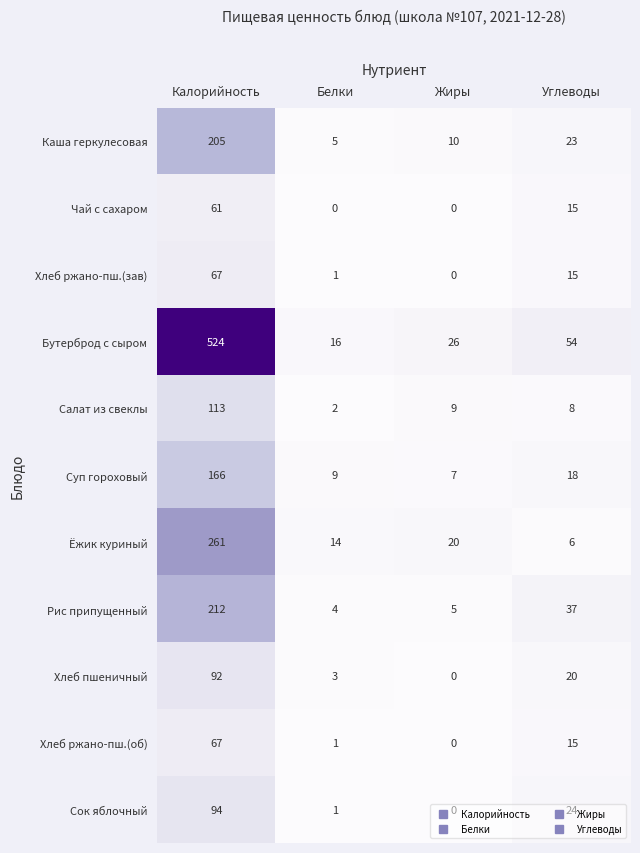

At which label does Ёжик куриный reach its minimum?

Углеводы